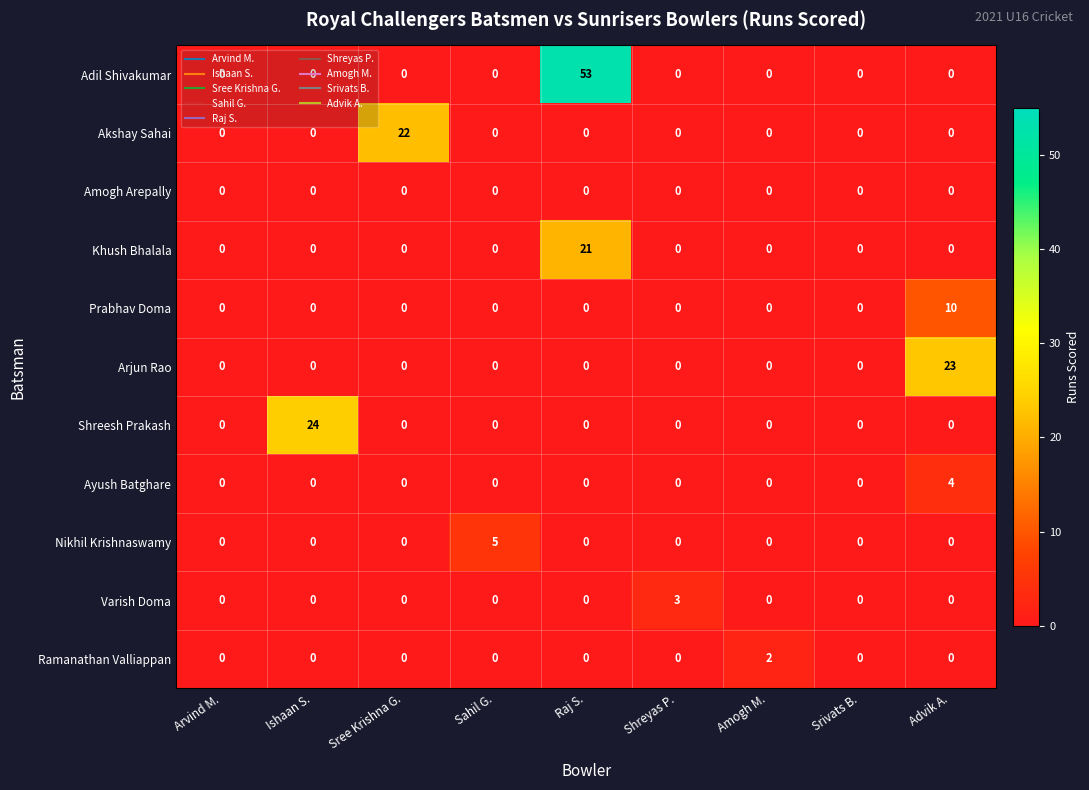

List the series in order of their peak value, lowest first.

Amogh Arepally, Ramanathan Valliappan, Varish Doma, Ayush Batghare, Nikhil Krishnaswamy, Prabhav Doma, Khush Bhalala, Akshay Sahai, Arjun Rao, Shreesh Prakash, Adil Shivakumar